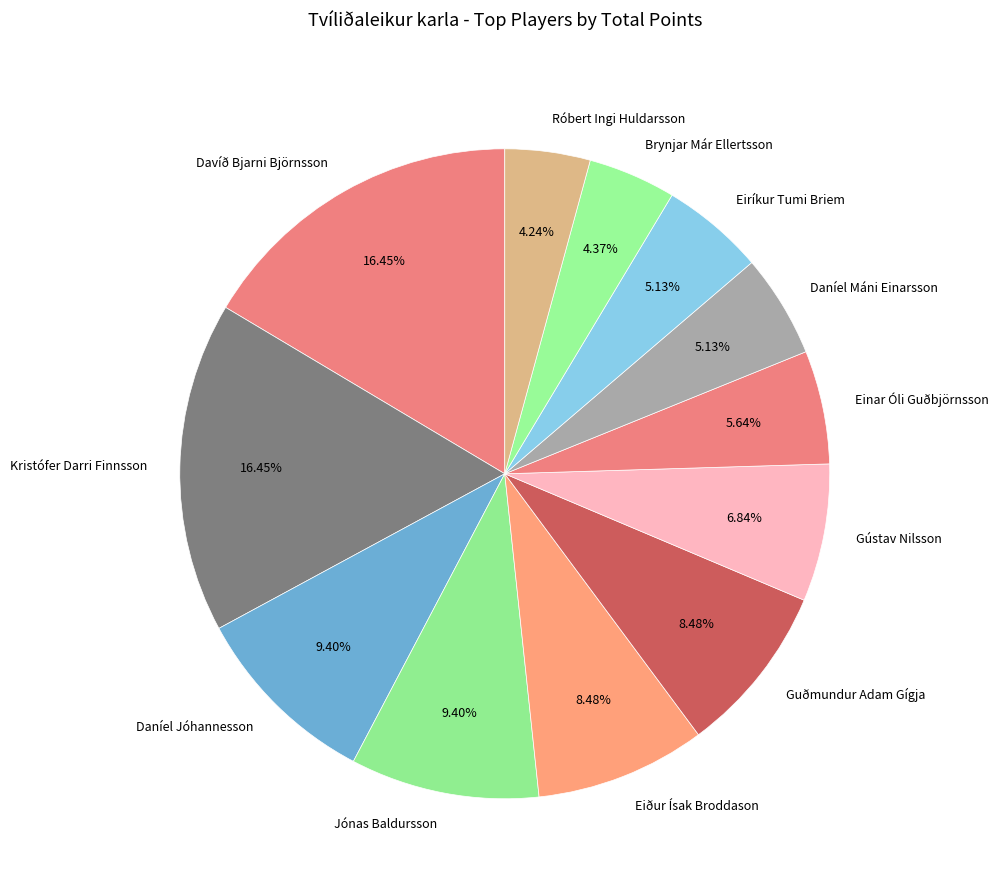

Is the sum of Davíð Bjarni Björnsson and Kristófer Darri Finnsson greater than half?

No